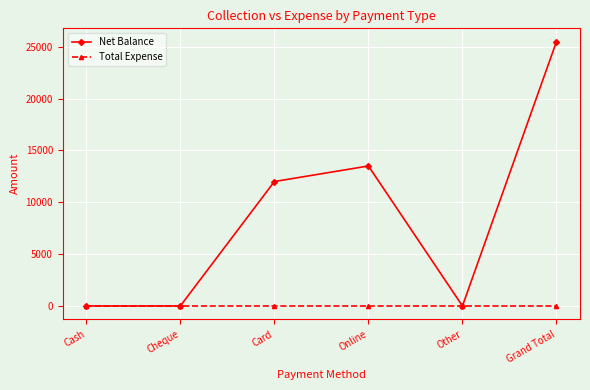

At how many categories does at least one series exceed 3801?

3